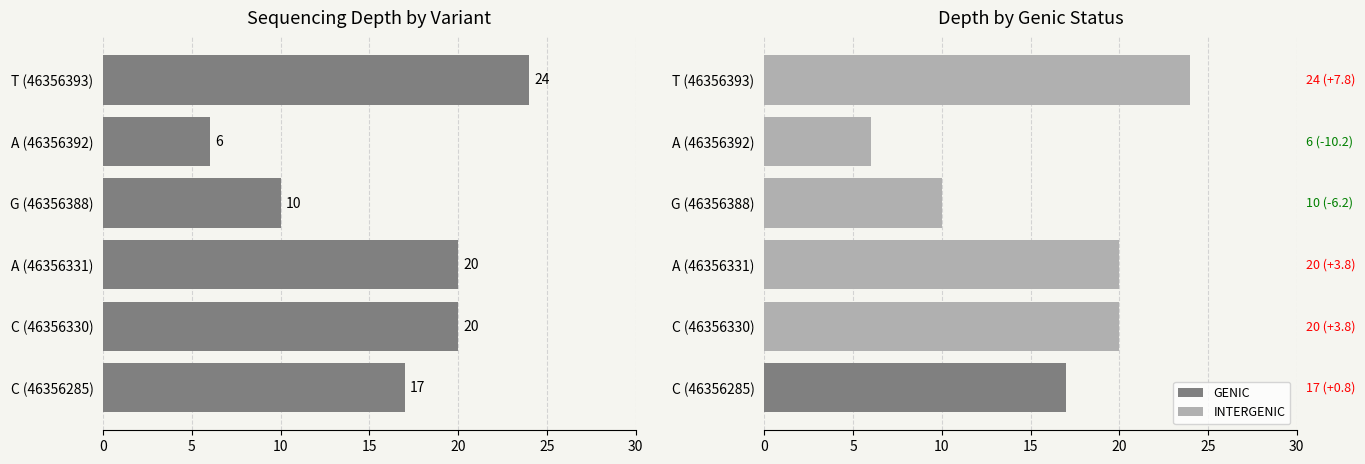

What is the average value?

16